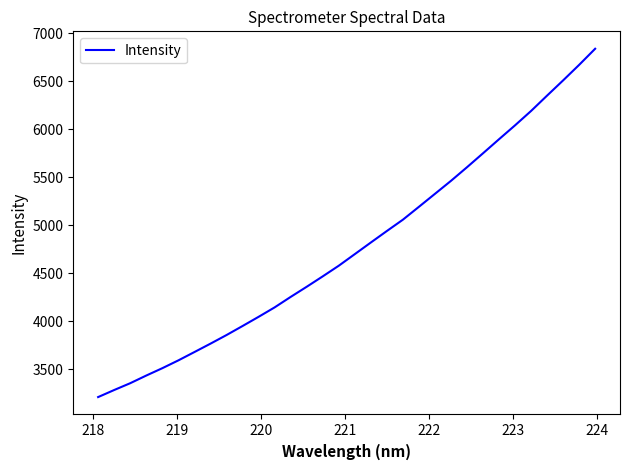

How many categories are shown in the chart?

32